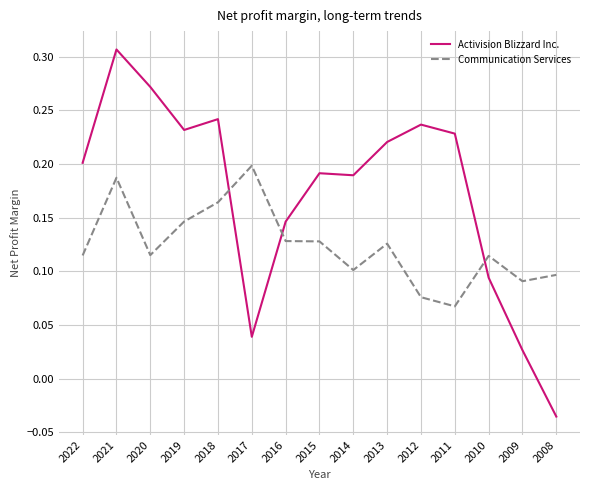

At which category does the chart reach its minimum across all series?

2008